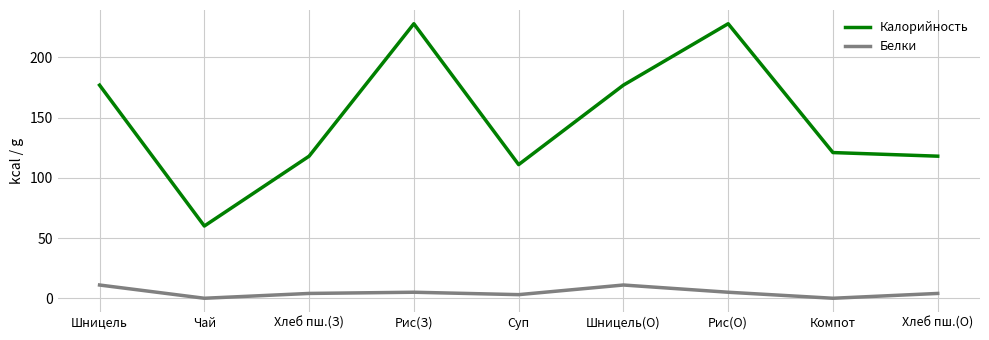

In Белки, how many points are higher than both neighbors (excluding endpoints)?

2